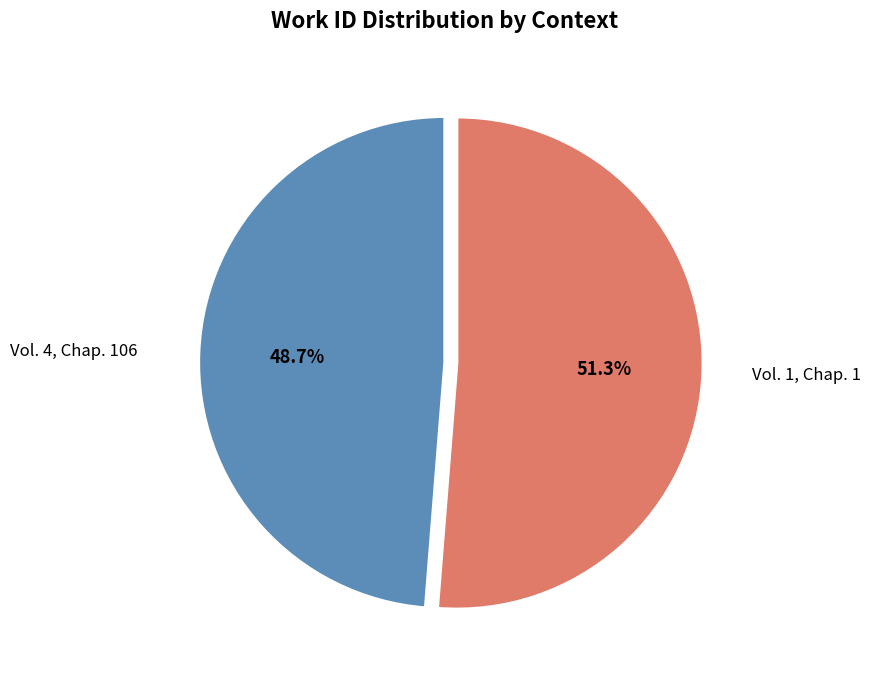

Does Vol. 1, Chap. 1 represent more than half of the total?

Yes